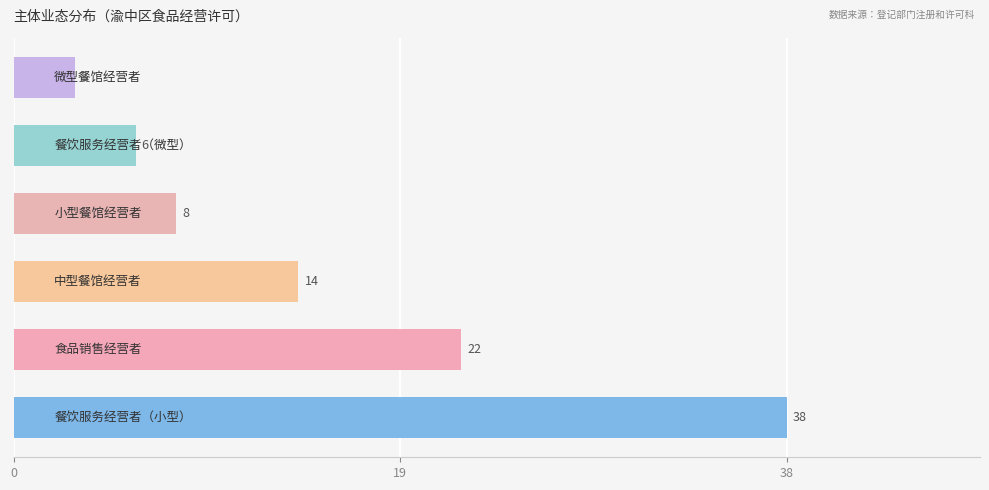

Does the chart contain stacked bars?

No